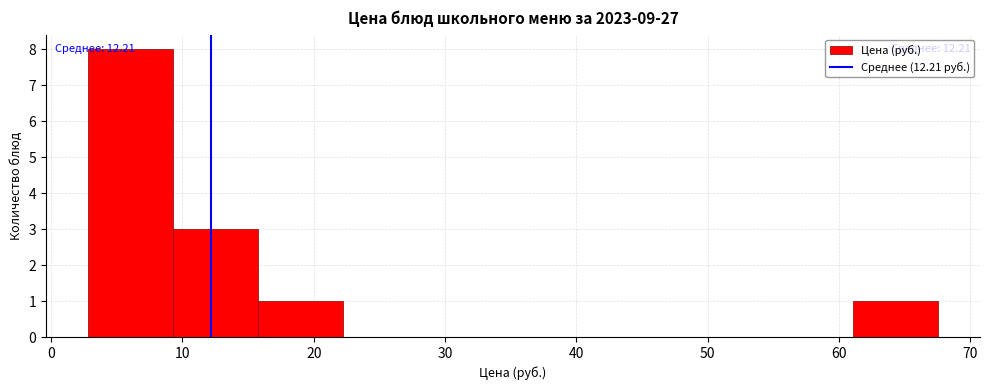

Which range on the x-axis has the tallest bar?

3 to 9